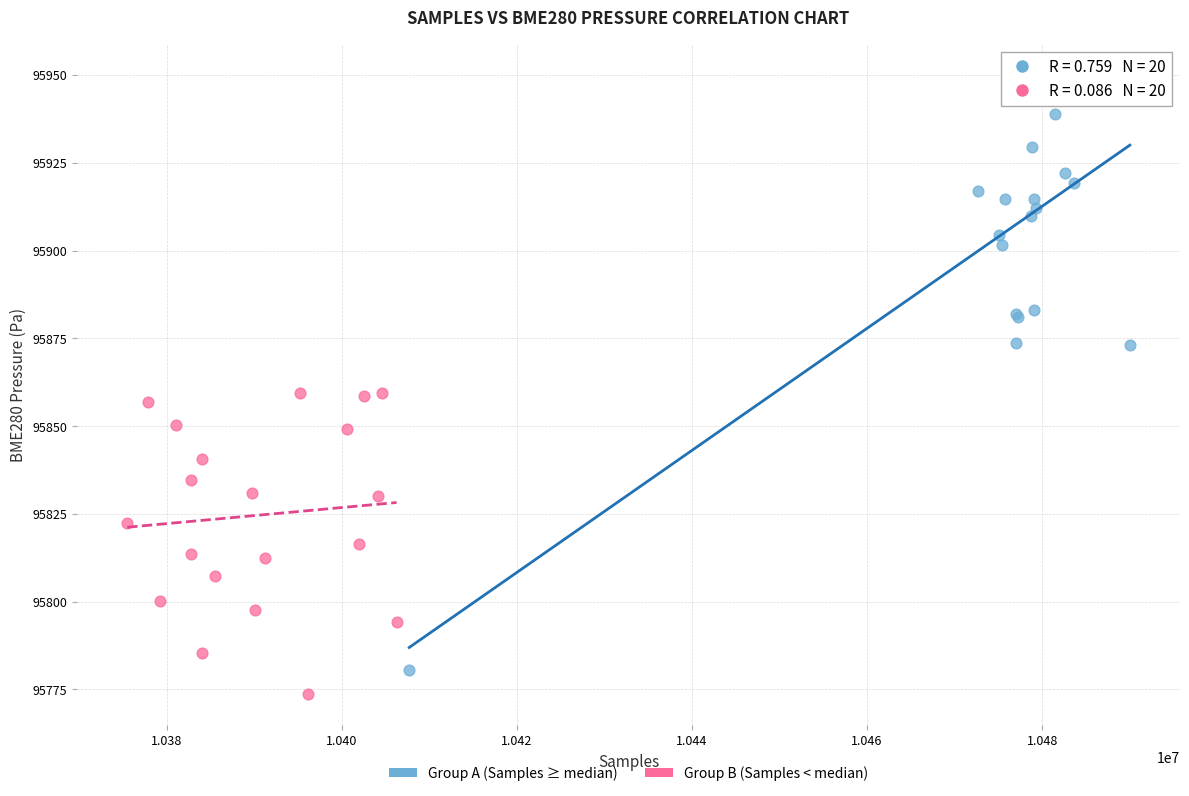

Which series reaches the minimum Y coordinate?

Group B (Samples < median)